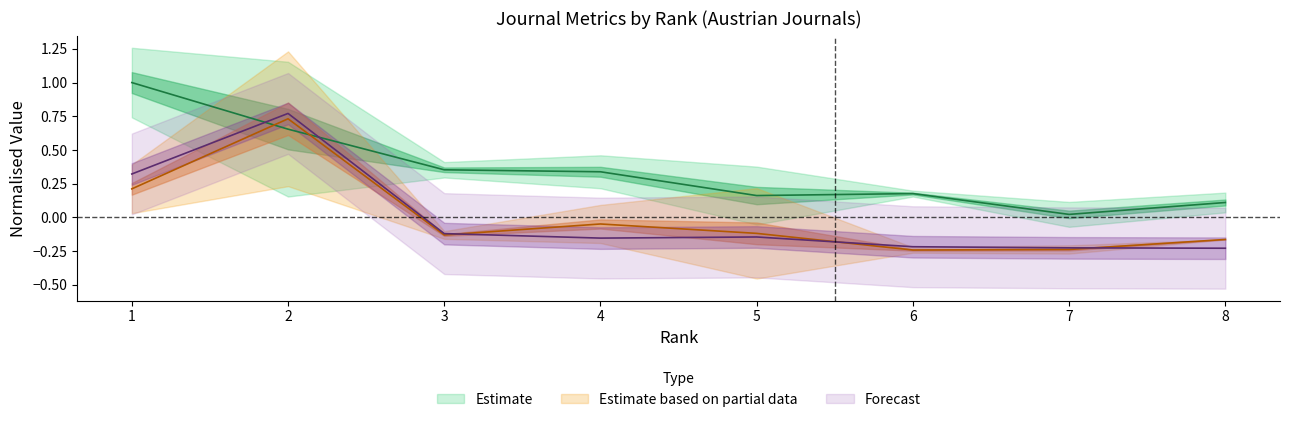

Where does the Total Cites (3years) series first go above 0?

1